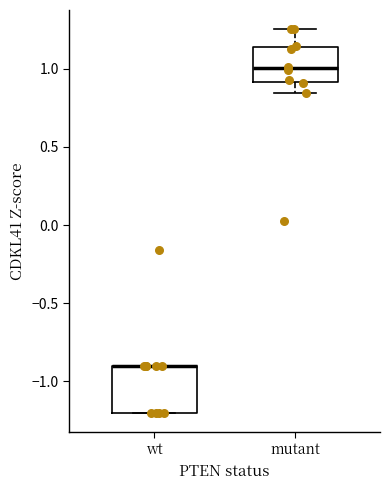

Reading left to right, read every box against the y-axis: the position of its median line, the range the box covers, and the ends of its whiskers. The values are not printed on the chart, so give them approximately, as read against the axis.

wt: median -0.90 (drawn on the box's upper edge), box -1.20 to -0.90, whiskers -1.20 to -0.90
mutant: median 1.00, box 0.90 to 1.15, whiskers 0.85 to 1.25